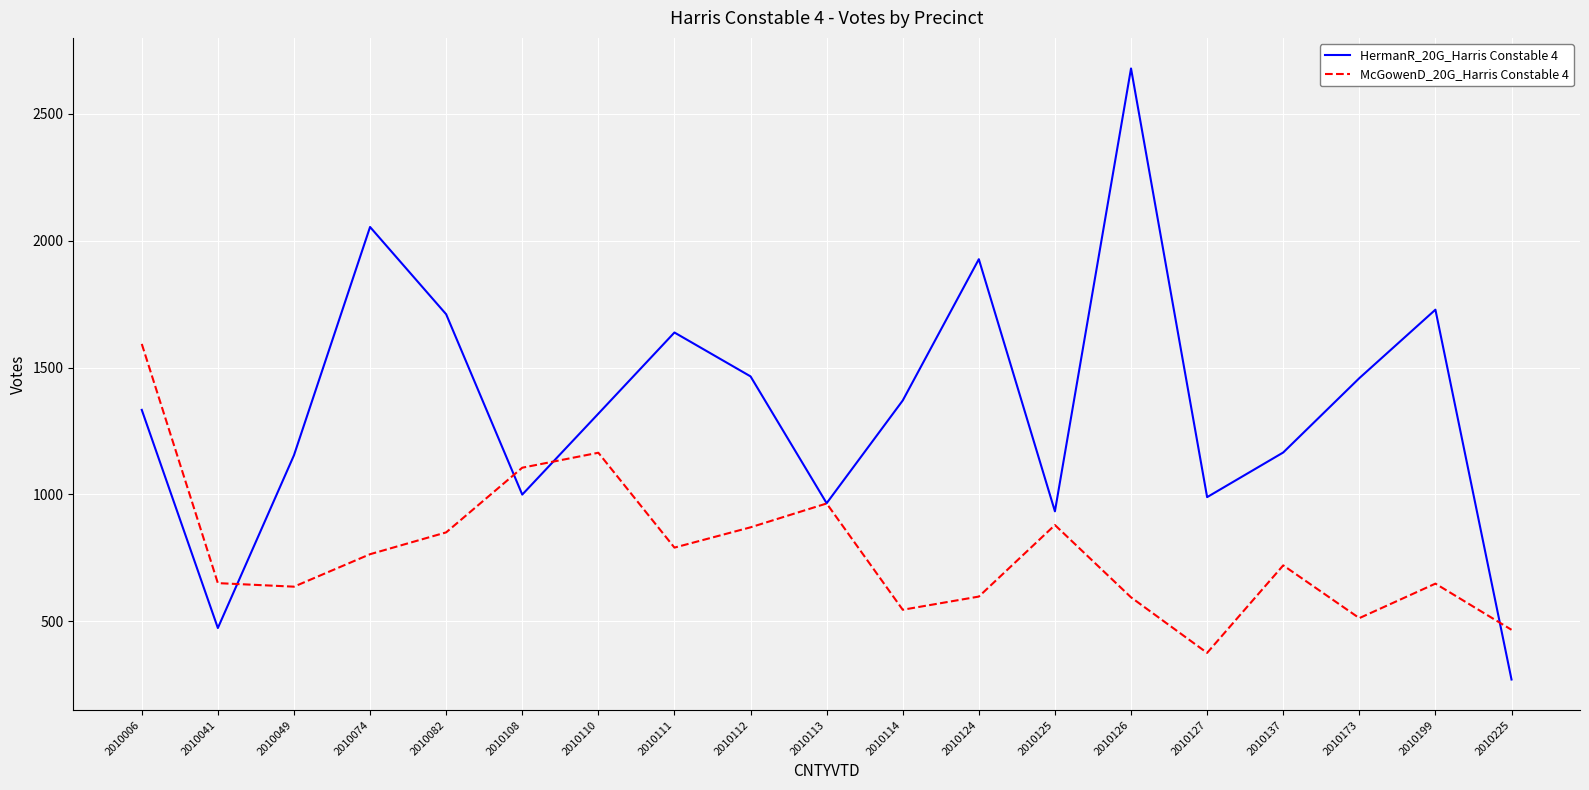

What is the difference between the HermanR_20G_Harris Constable 4 values at 2010112 and 2010173?

7